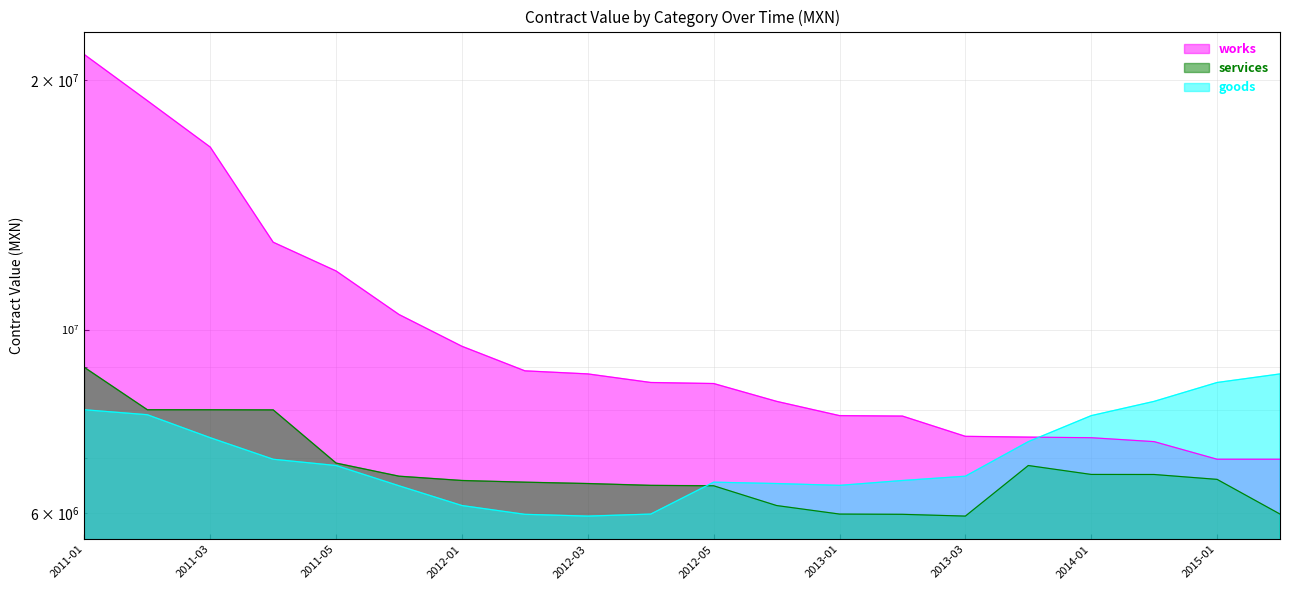

What is the spread (max minus min) of values at 2015-02?

2854342.0